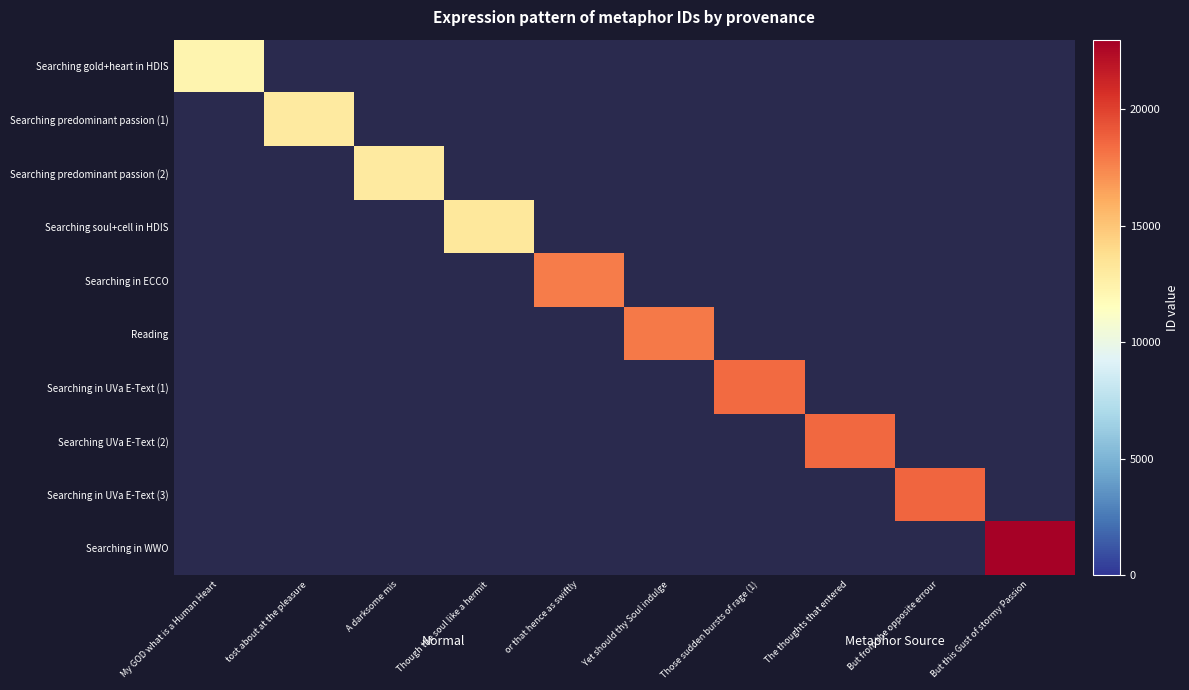

How many positive values does the Searching predominant passion (2) series have?

1